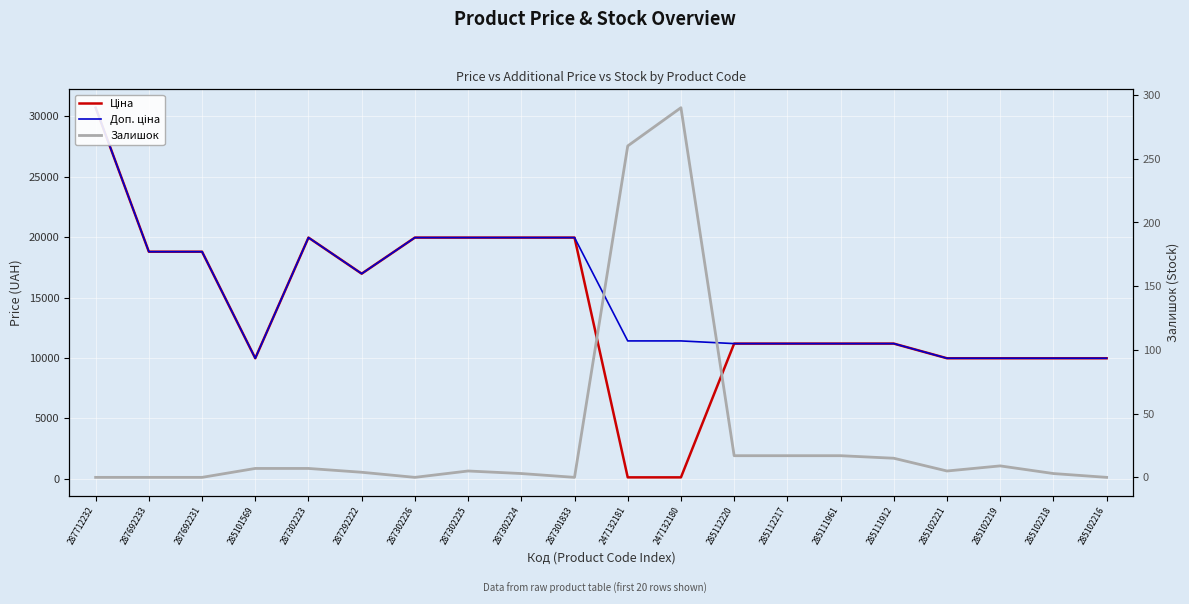

What is the label of the 16th point from the left?

285111912